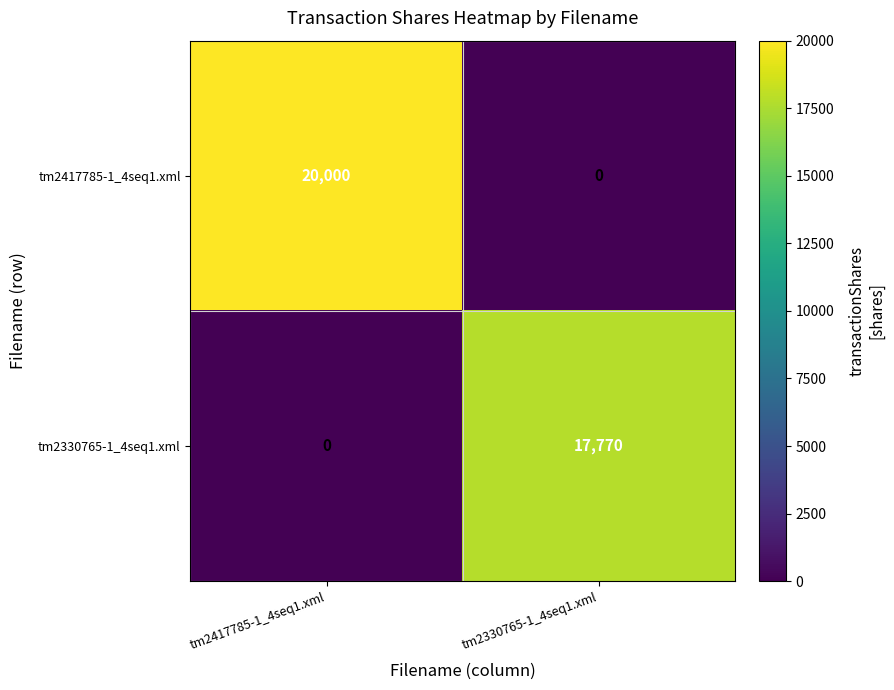

Reading left to right, transcribe all the data shown in this chart.

tm2417785-1_4seq1.xml: 20000	0
tm2330765-1_4seq1.xml: 0	17770